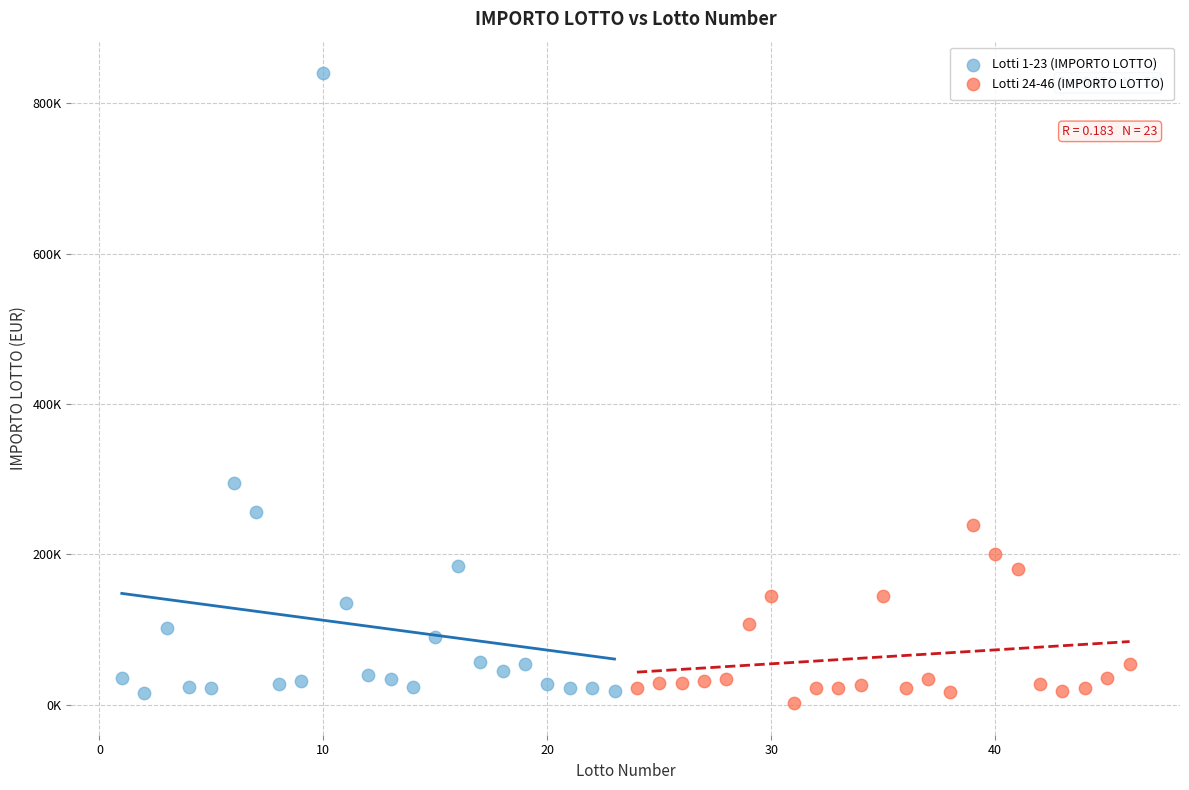

What are all the series names shown in the legend?

Lotti 1-23 (IMPORTO LOTTO), Lotti 24-46 (IMPORTO LOTTO)